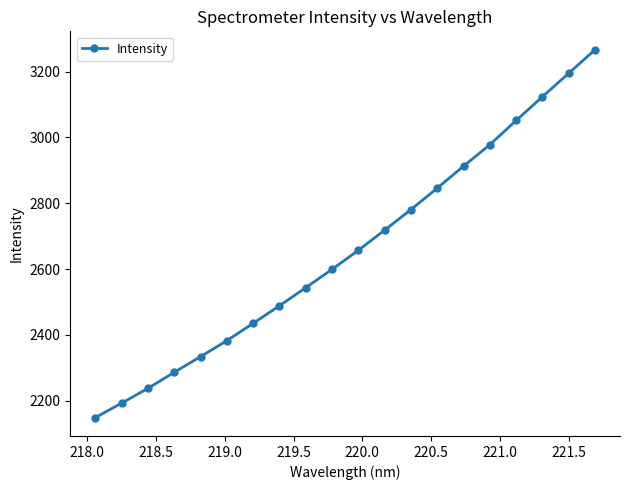

True or false: the data has more than 2 interior local peaks.

False